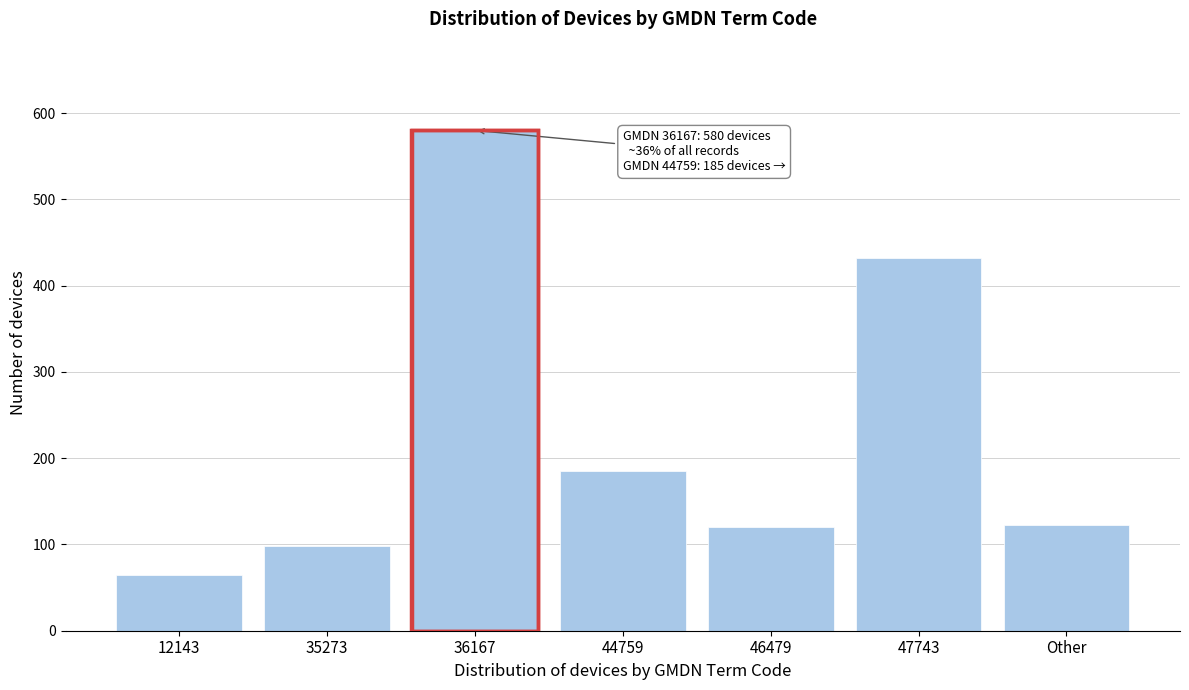

Reading left to right, transcribe all the data shown in this chart.

65	98	580	185	120	432	123